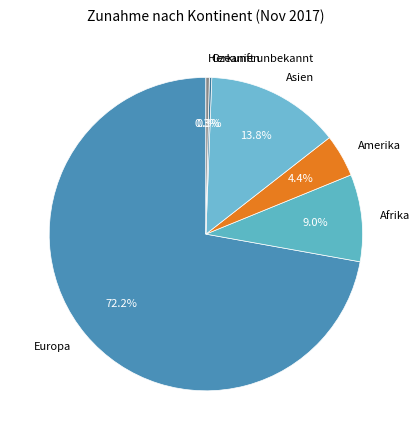

Is there any slice that represents more than half of the pie?

Yes